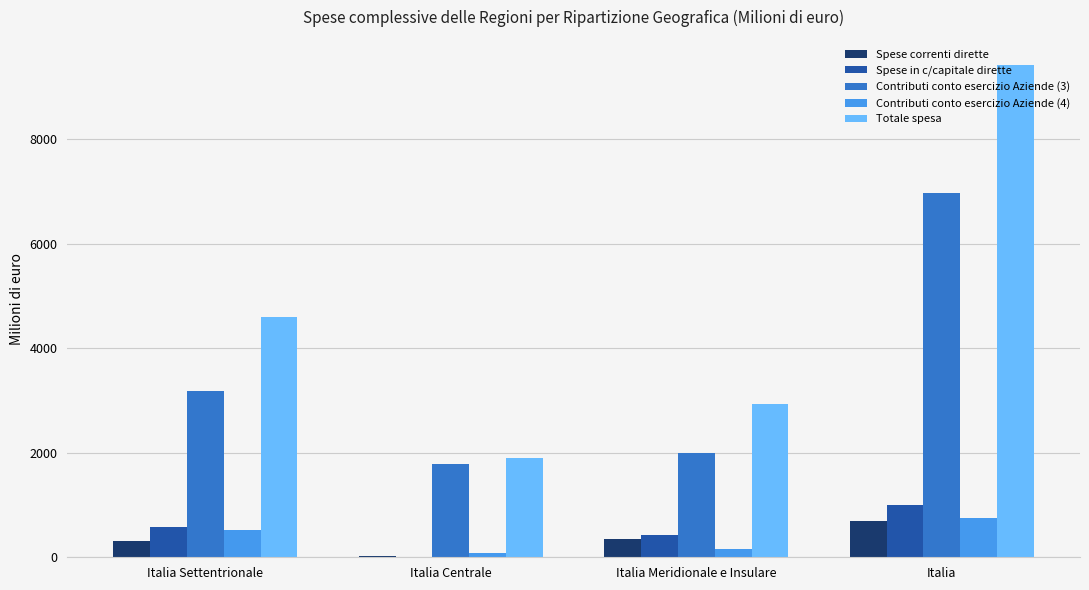

What is the sum of the Spese in c/capitale dirette values at Italia Centrale and Italia Settentrionale?

576.6